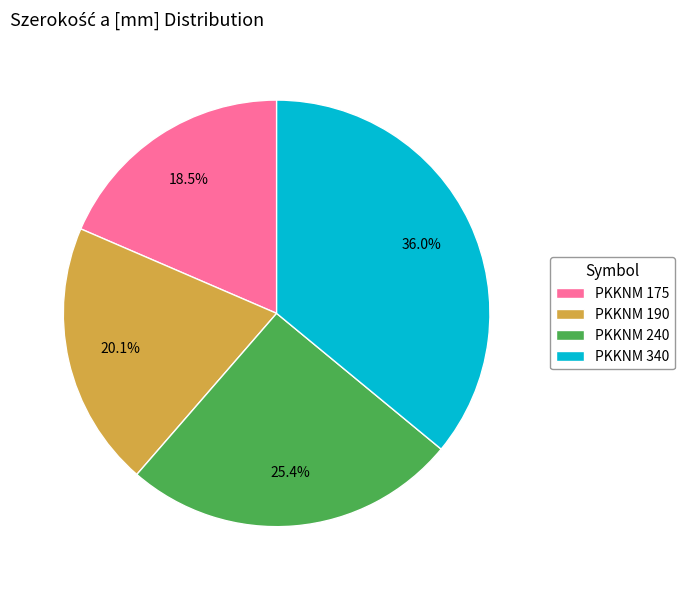

To the nearest percent, what portion does PKKNM 340 represent?

36%